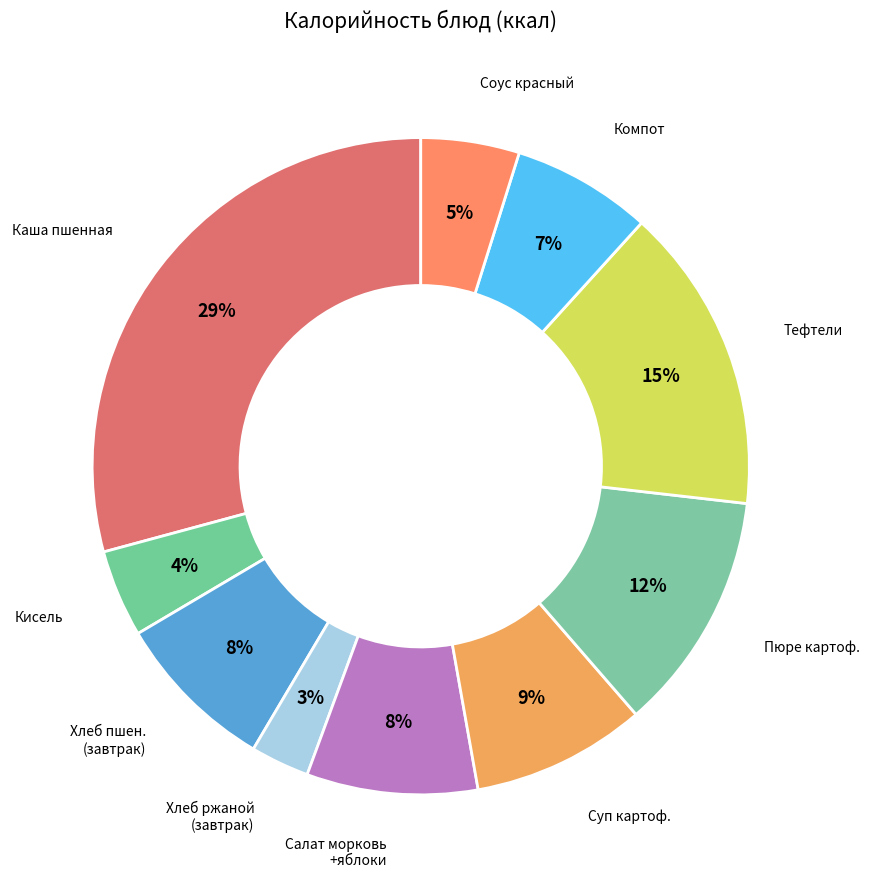

Is there any slice that represents more than half of the pie?

No